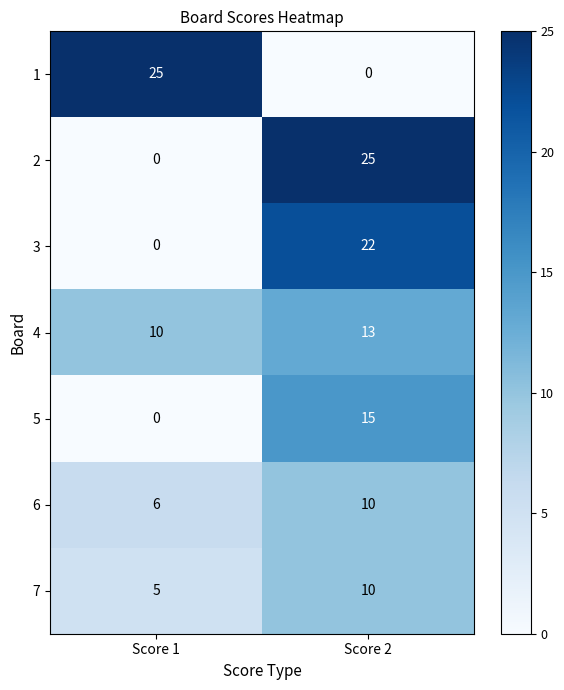

Reading left to right, list all the values displayed in this chart.

1: 25	0
2: 0	25
3: 0	22
4: 10	13
5: 0	15
6: 6	10
7: 5	10